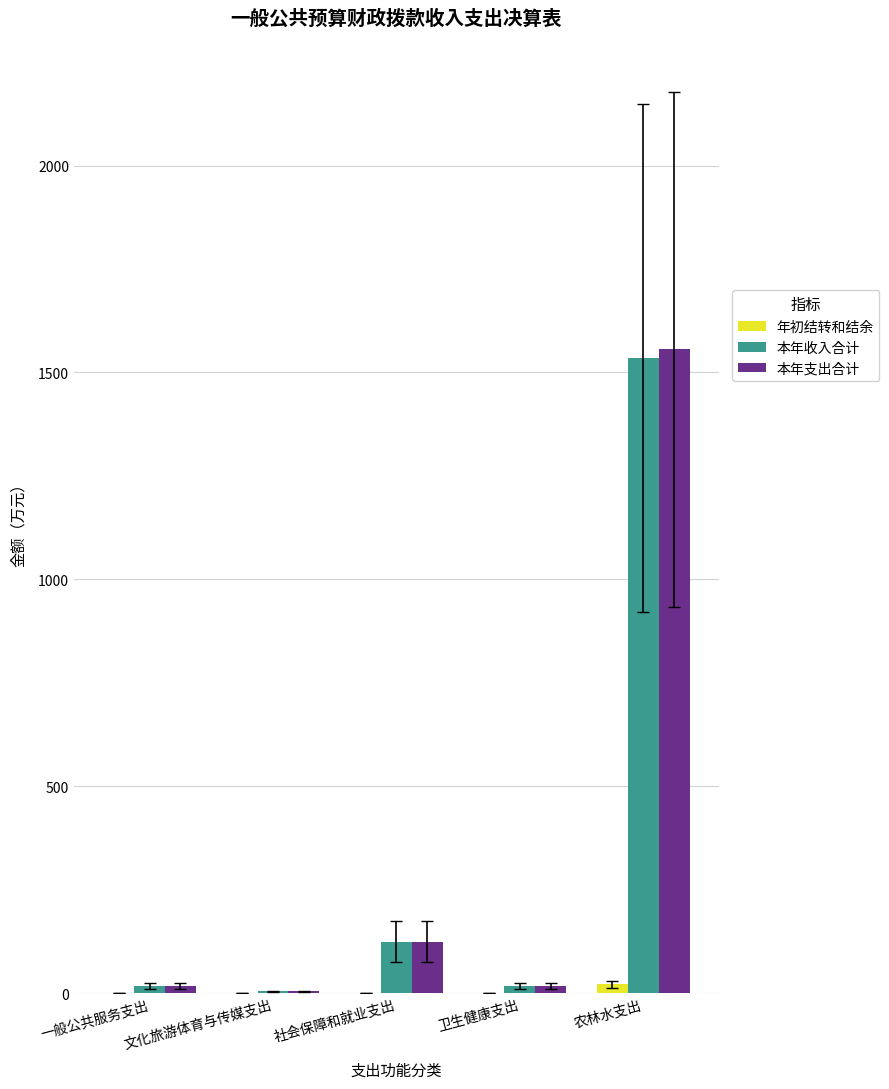

Where is 本年支出合计 nearest to the value 779?

社会保障和就业支出